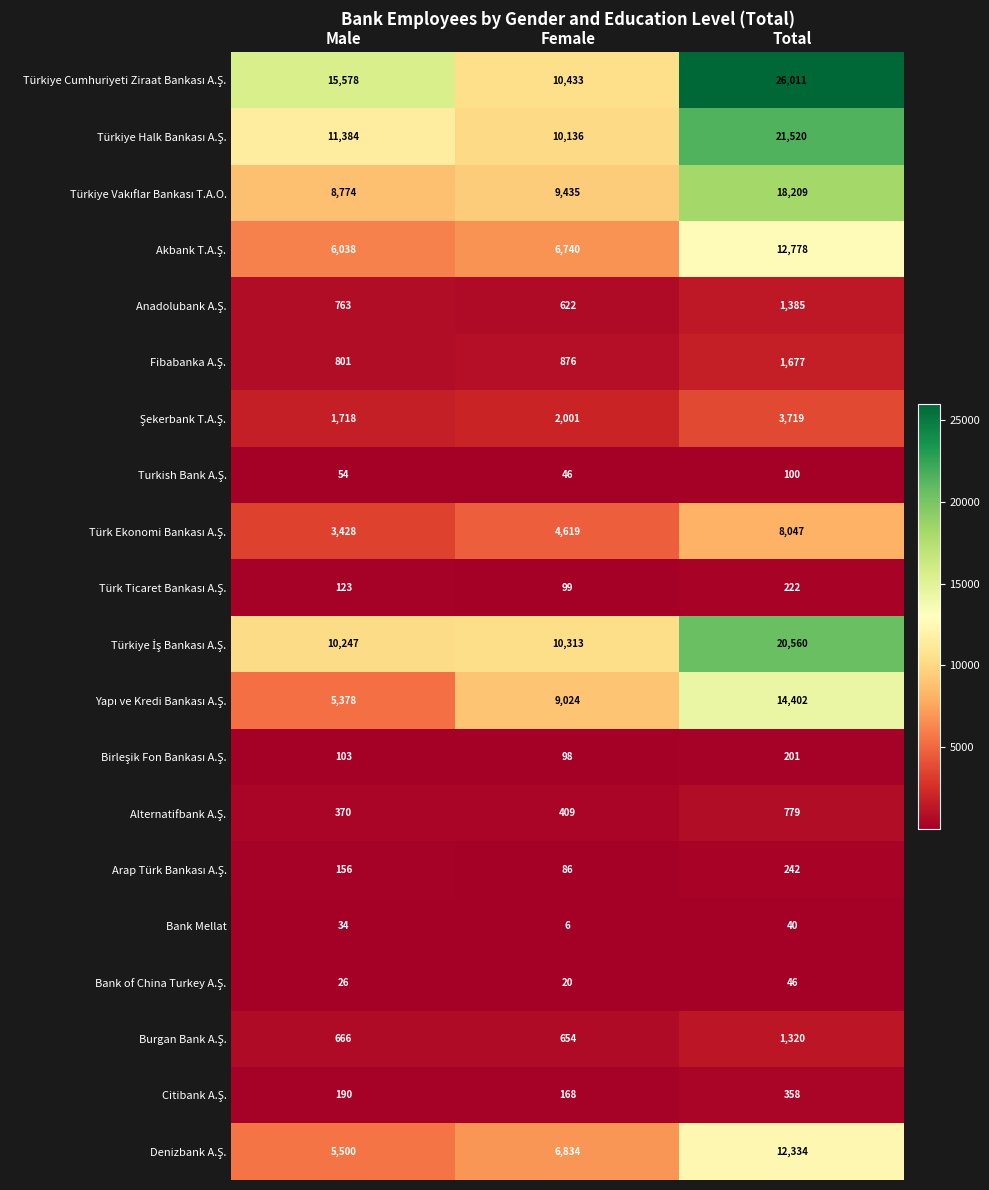

What is the spread (max minus min) of values at Total?

25971